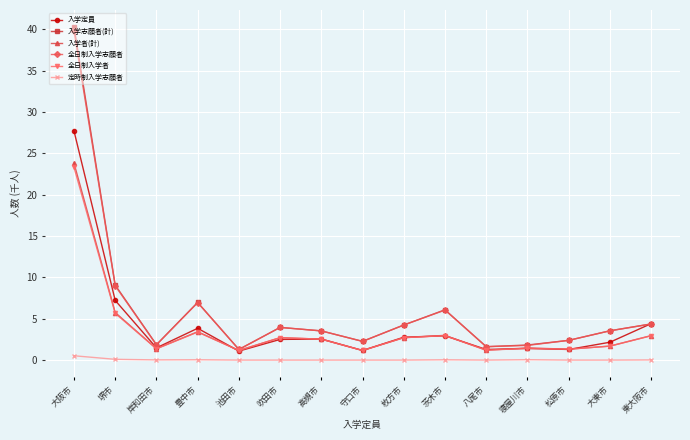

In 全日制入学者, how many points are higher than both neighbors (excluding endpoints)?

4